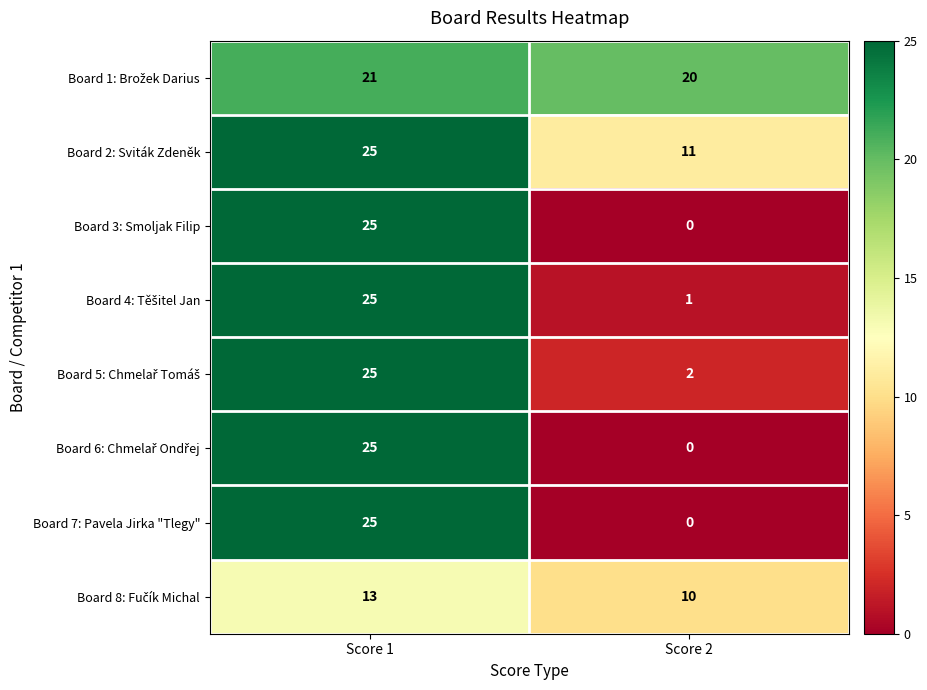

Count the number of categories in the chart.

2